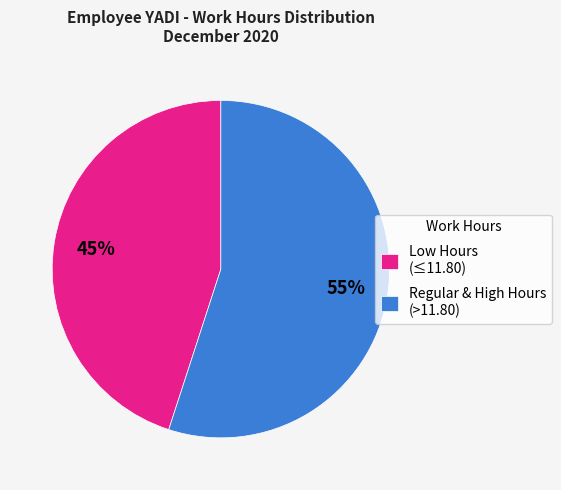

What is the smallest slice in the pie chart?

Low Hours (≤11.80)